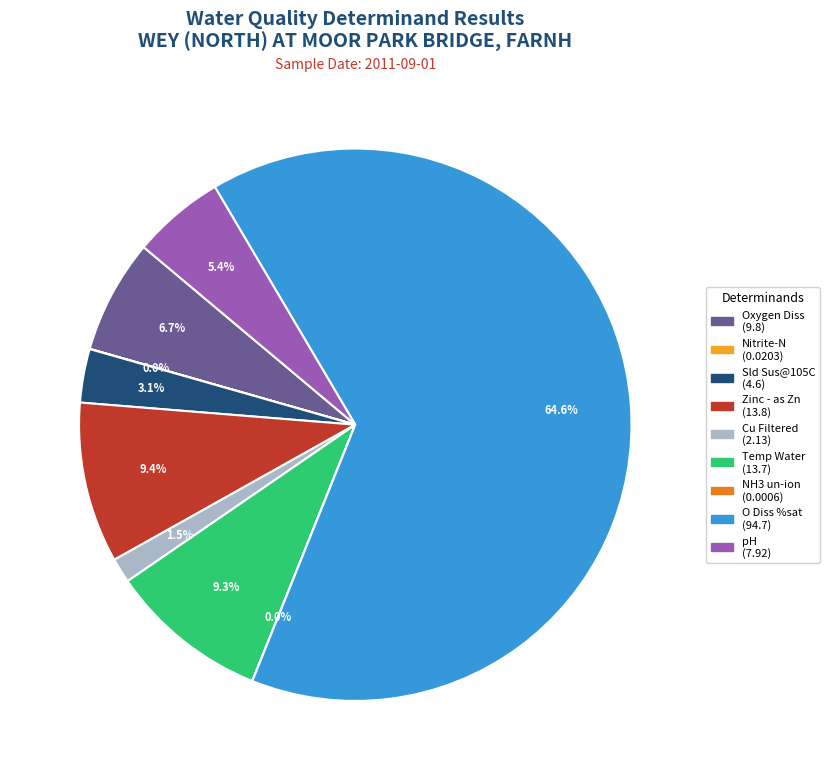

What percentage is NOT represented by Sld Sus@105C?

96.9%